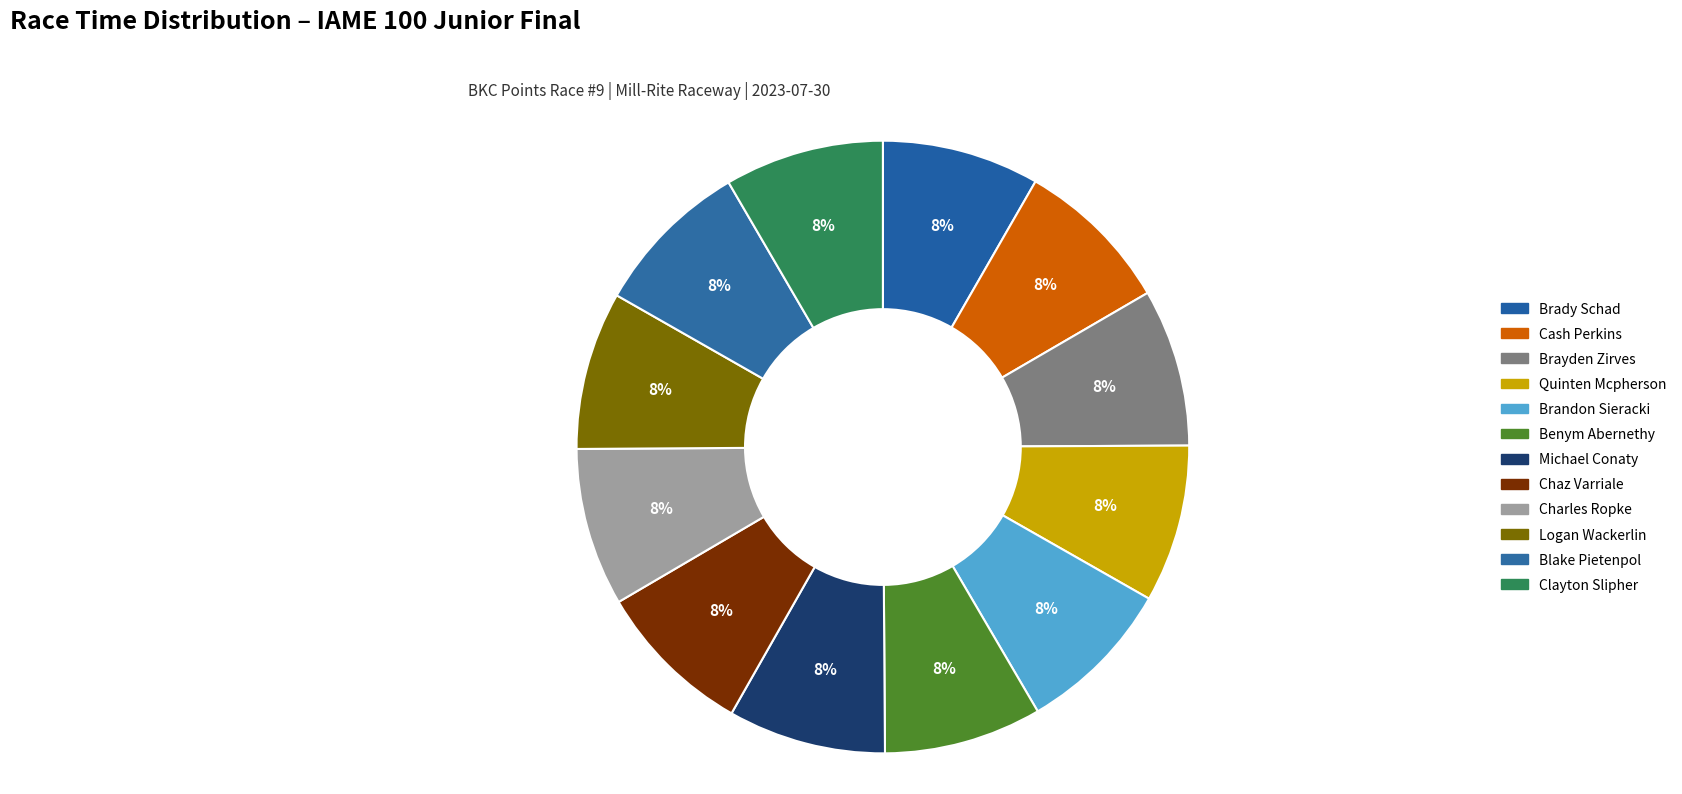

How many segments does this pie chart have?

12